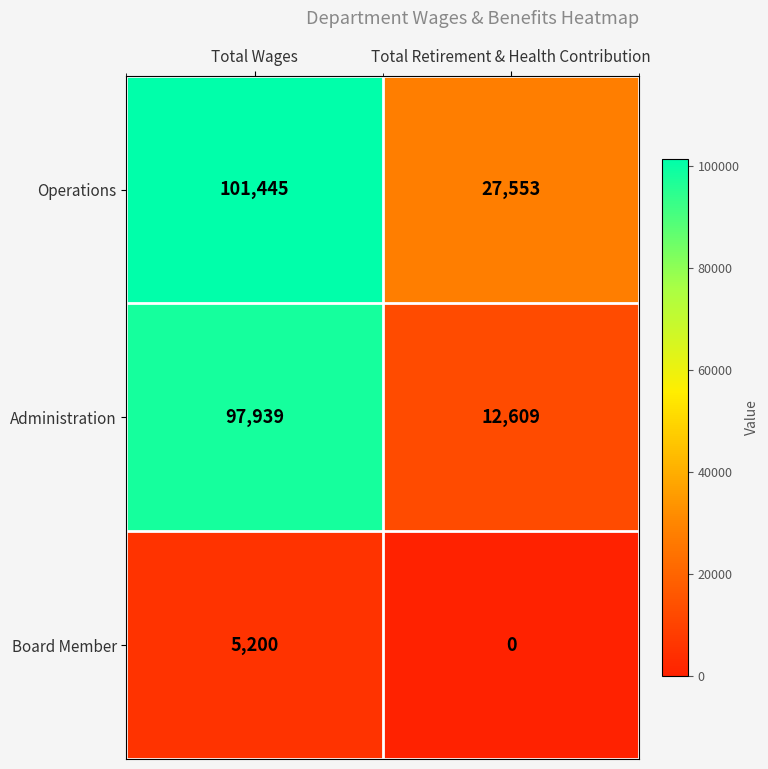

Rank the series at Total Retirement & Health Contribution from lowest to highest value.

Board Member, Administration, Operations